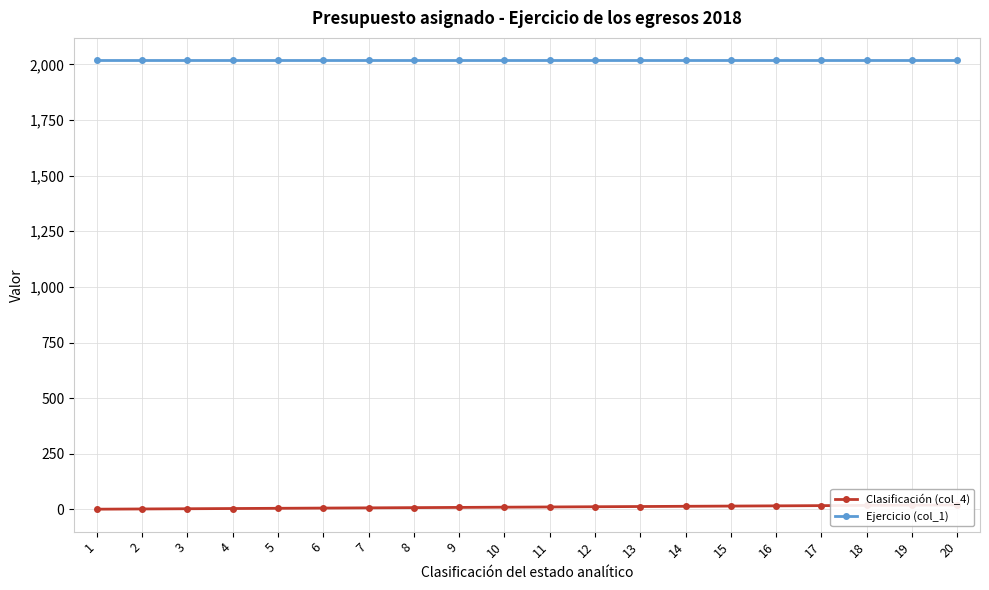

At how many categories does at least one series exceed 1598?

20